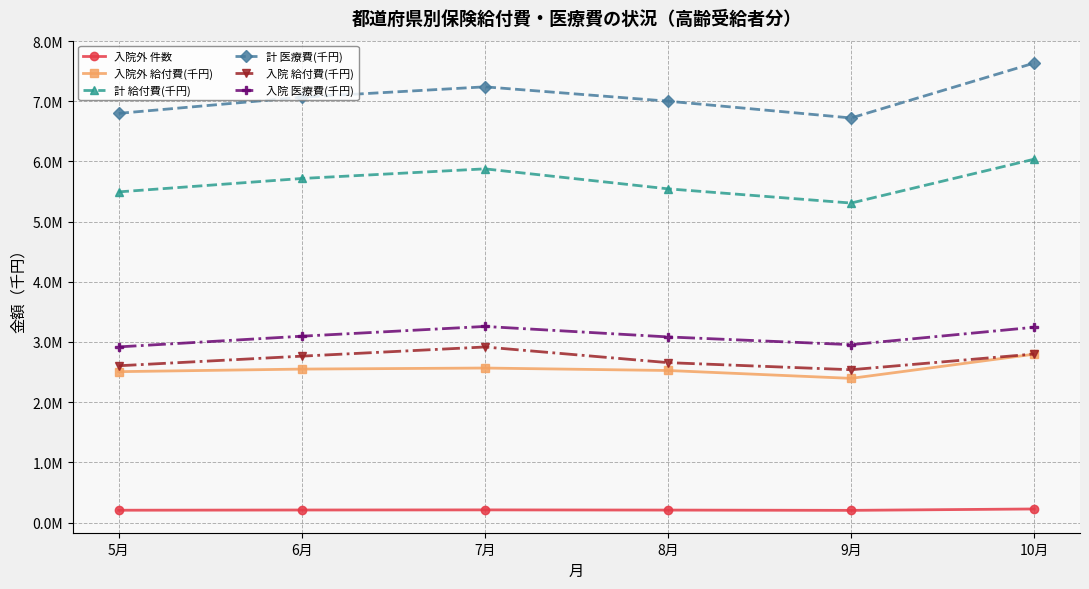

Read the 計 給付費(千円) value at 5月.

5493951.6